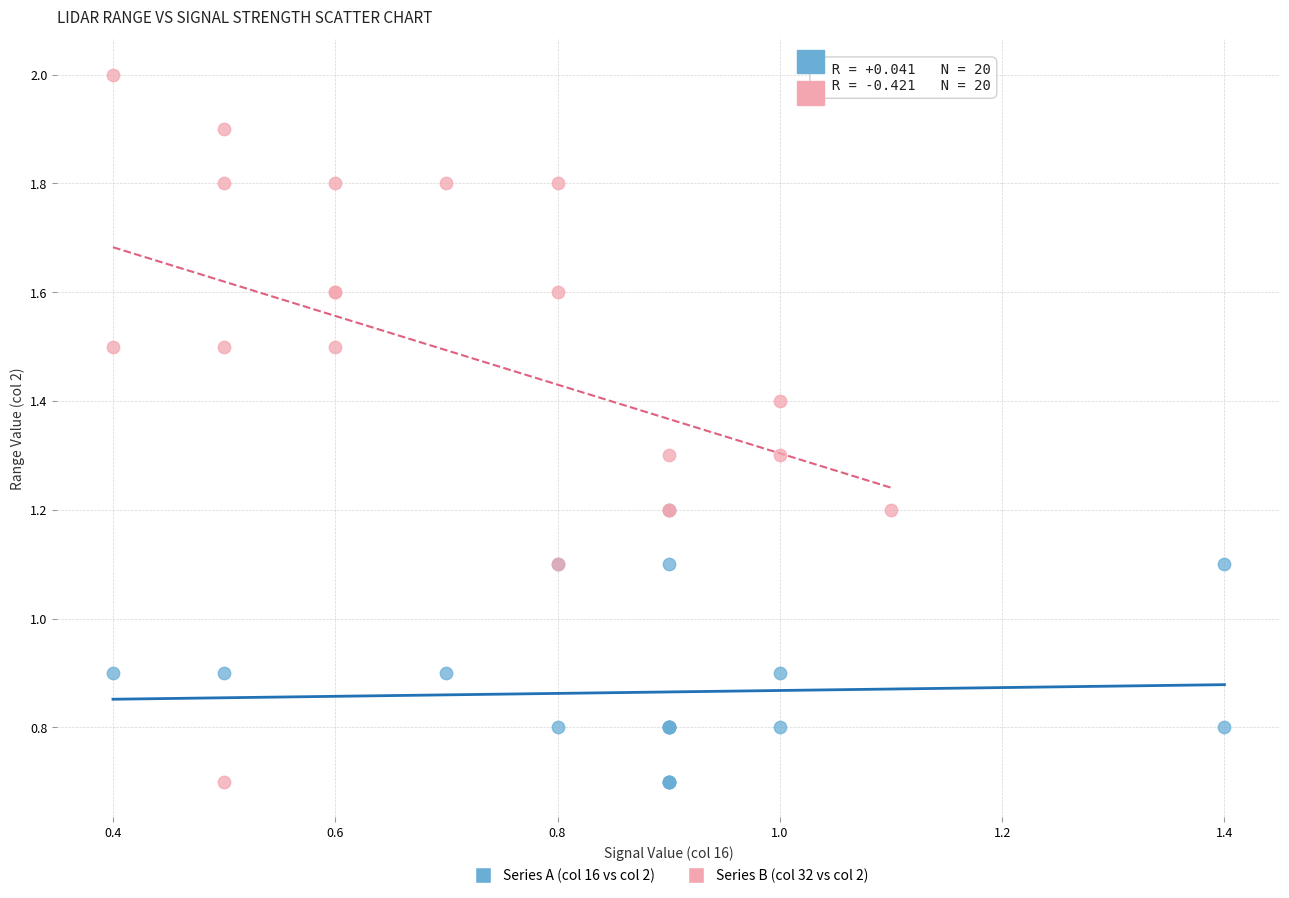

Which series reaches the maximum Y coordinate?

Series B (col 32 vs col 2)